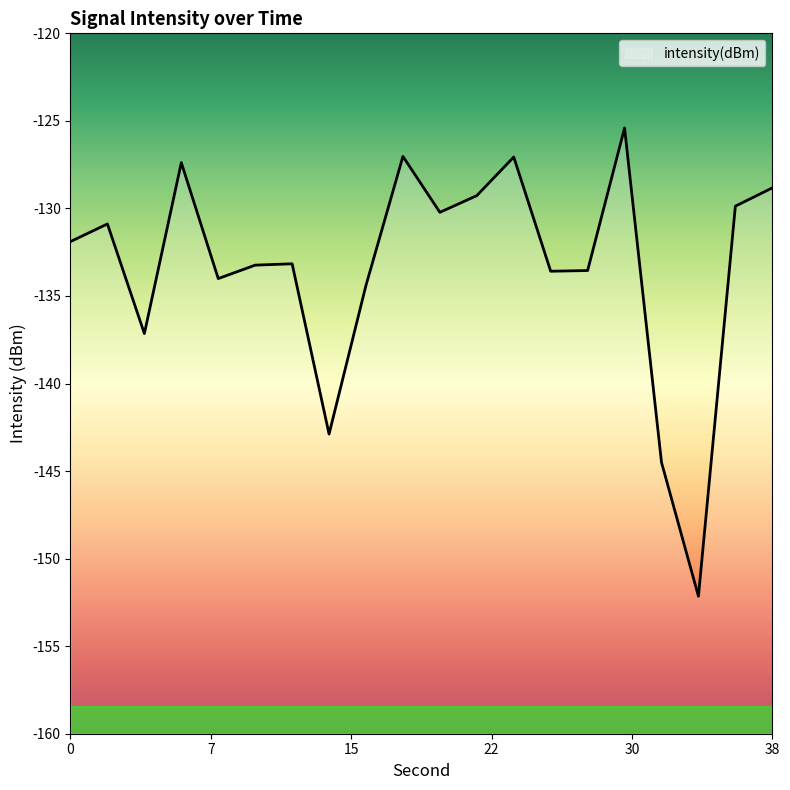

Is it true that the value at 38 is -76.8?

False